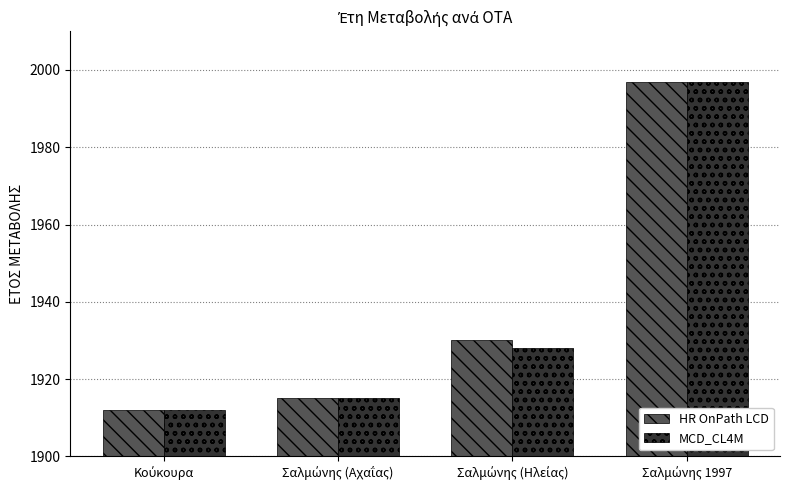

What is the maximum value shown in the chart?

1997